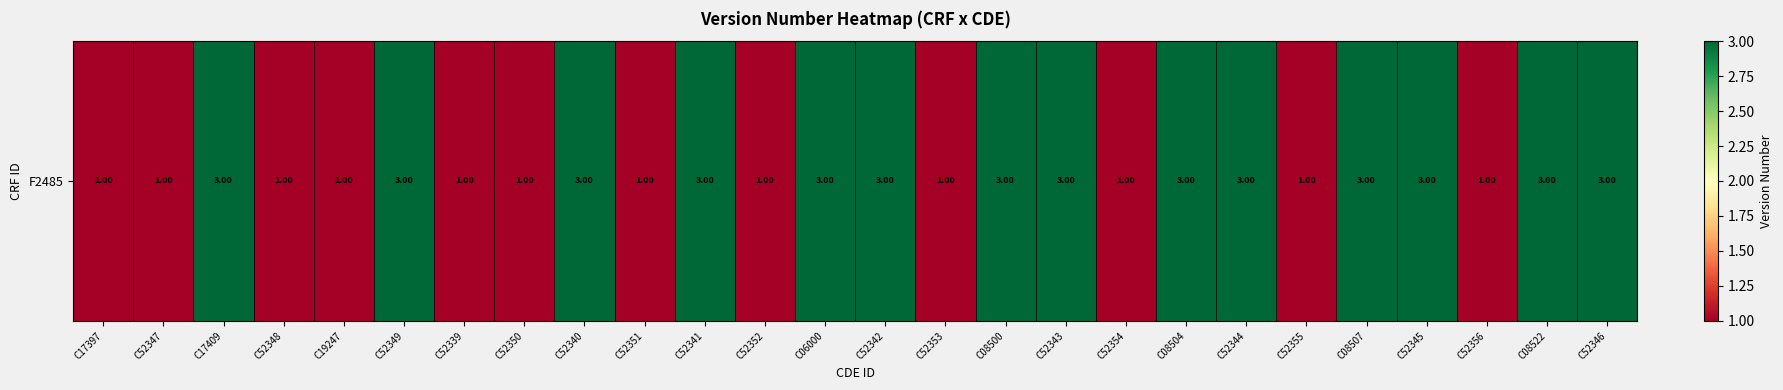

List the labels in order of value, smallest first.

C17397, C52347, C52348, C19247, C52339, C52350, C52351, C52352, C52353, C52354, C52355, C52356, C17409, C52349, C52340, C52341, C06000, C52342, C08500, C52343, C08504, C52344, C08507, C52345, C08522, C52346